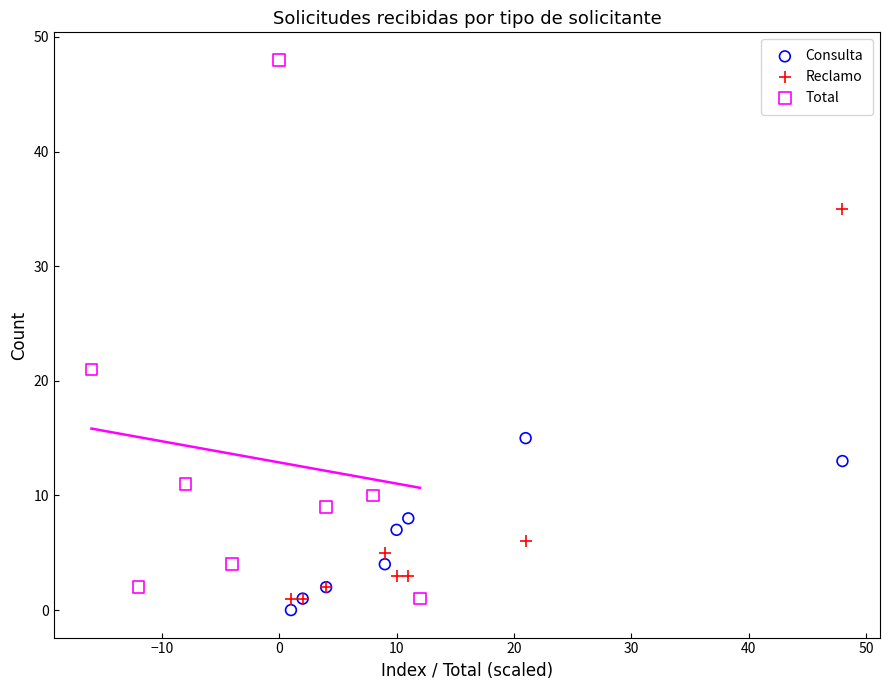

Which series has the widest spread of Y values?

Total